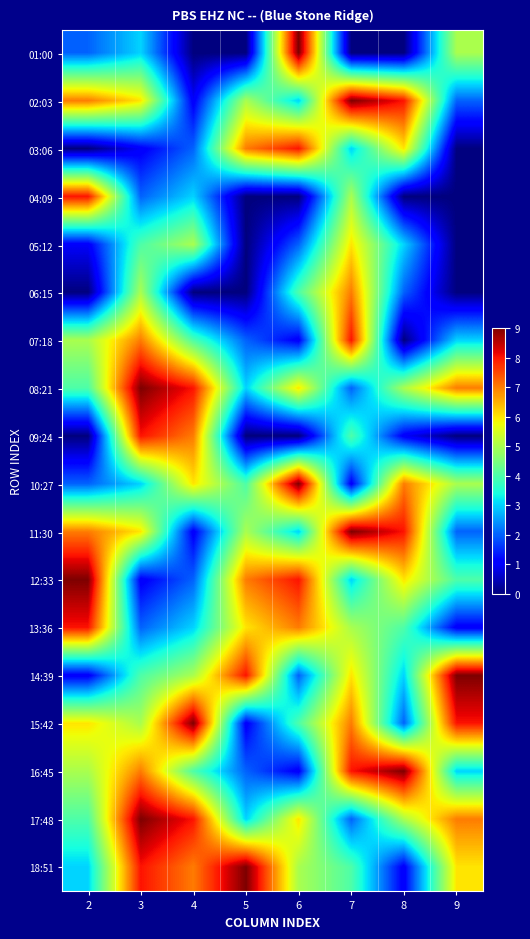

Reading left to right, list all the values displayed in this chart.

01:00: 2=2	3=3	4=0	5=0	6=9	7=0	8=0	9=5
02:03: 2=7	3=6	4=1	5=5	6=3	7=9	8=8	9=2
03:06: 2=0	3=1	4=2	5=7	6=8	7=3	8=6	9=0
04:09: 2=8	3=2	4=3	5=0	6=0	7=5	8=0	9=0
05:12: 2=1	3=4	4=5	5=0	6=2	7=6	8=3	9=0
06:15: 2=0	3=5	4=0	5=0	6=4	7=7	8=2	9=0
07:18: 2=5	3=7	4=4	5=2	6=1	7=8	8=0	9=3
08:21: 2=4	3=9	4=8	5=3	6=6	7=2	8=5	9=7
09:24: 2=0	3=8	4=7	5=0	6=0	7=4	8=1	9=0
10:27: 2=2	3=3	4=6	5=4	6=9	7=1	8=7	9=5
11:30: 2=7	3=6	4=1	5=5	6=3	7=9	8=8	9=2
12:33: 2=9	3=1	4=2	5=7	6=8	7=3	8=6	9=4
13:36: 2=8	3=2	4=3	5=6	6=7	7=5	8=4	9=1
14:39: 2=1	3=4	4=5	5=8	6=2	7=6	8=3	9=9
15:42: 2=6	3=5	4=9	5=1	6=4	7=7	8=2	9=8
16:45: 2=5	3=7	4=4	5=2	6=1	7=8	8=9	9=3
17:48: 2=4	3=9	4=8	5=3	6=6	7=2	8=5	9=7
18:51: 2=3	3=8	4=7	5=9	6=5	7=4	8=1	9=6